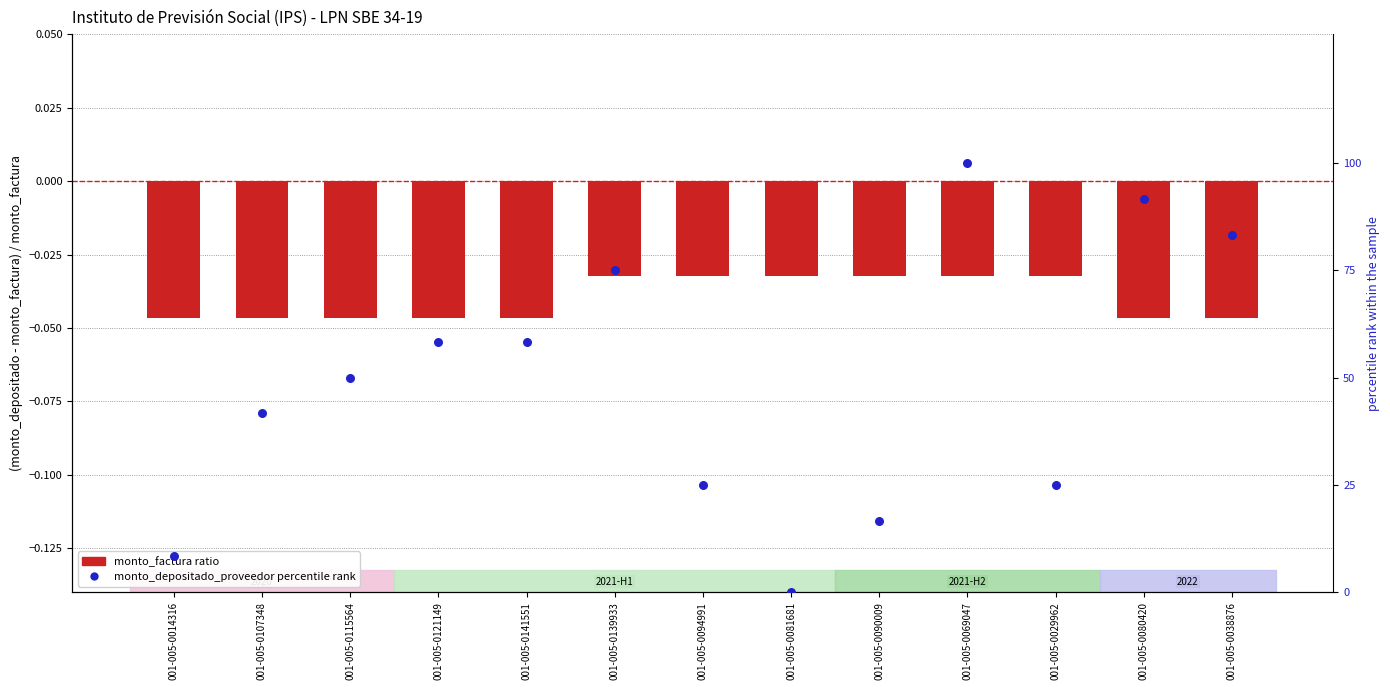

Which series contains the lowest Y value?

monto_factura ratio